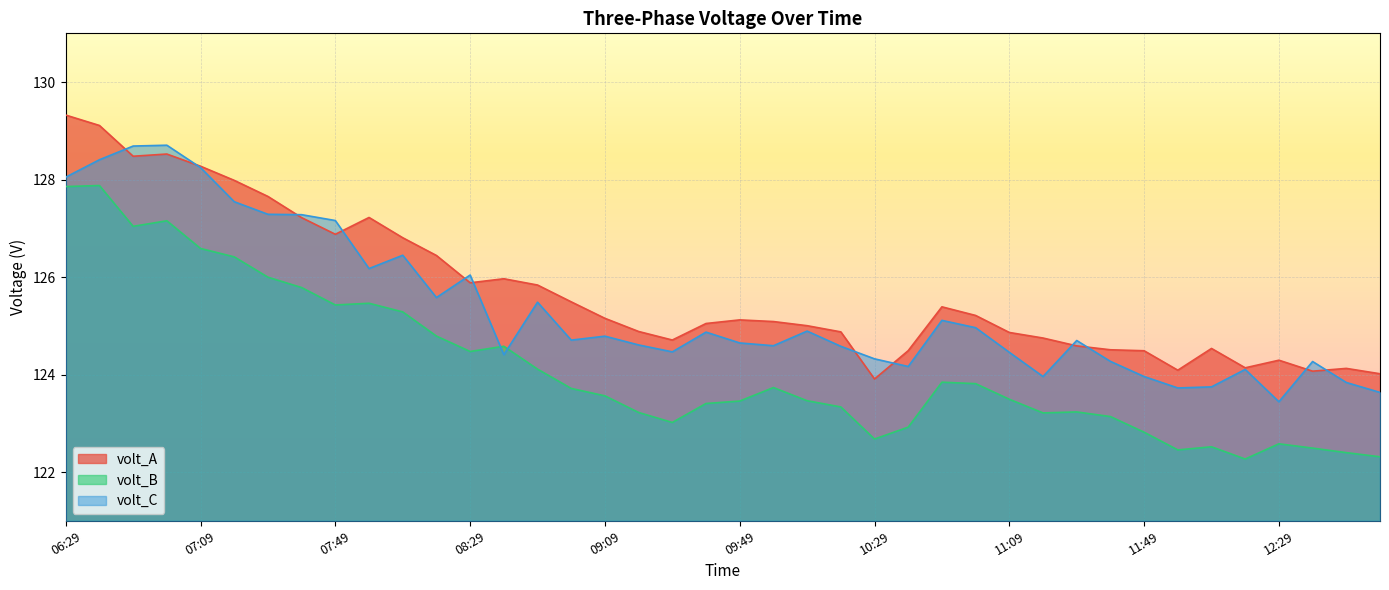

What is the difference between the second highest and minimum values in the volt_A series?

5.2